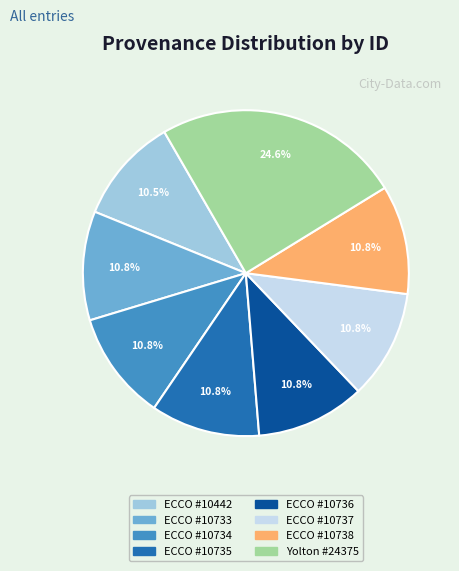

Is there a majority slice in this chart?

No